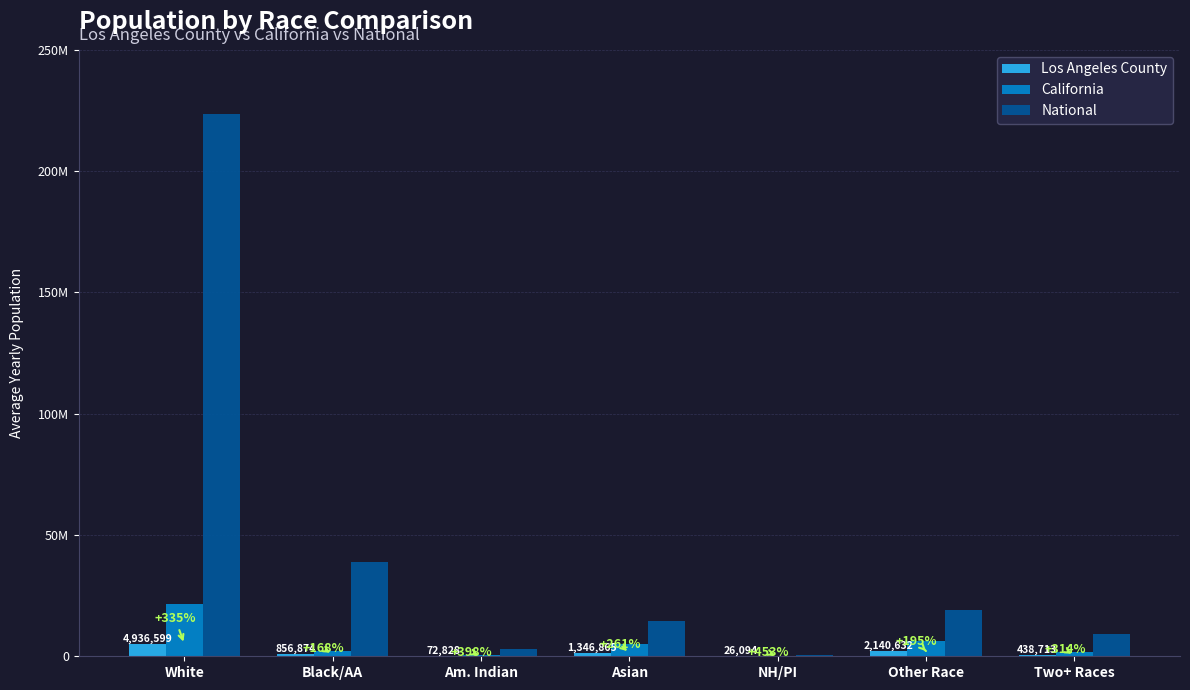

What are all the series names shown in the legend?

Los Angeles County, California, National